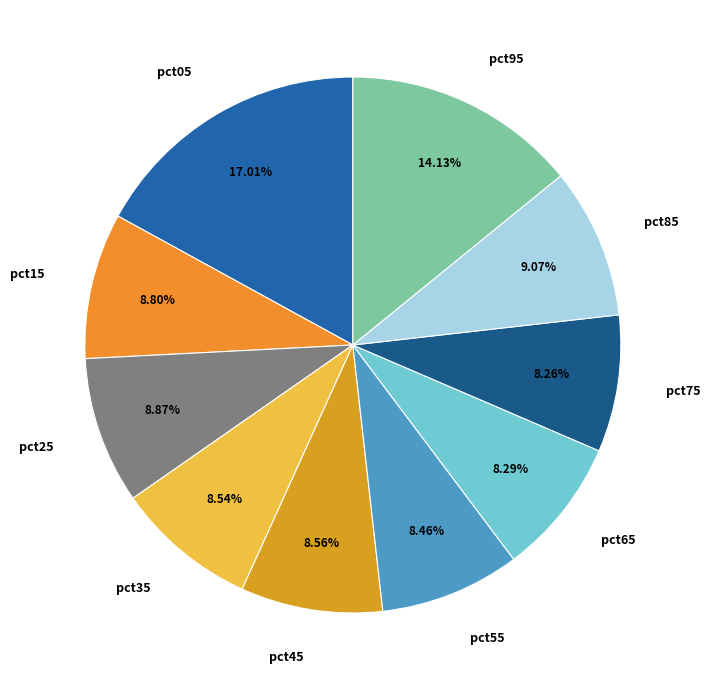

Which slice is the largest?

pct05